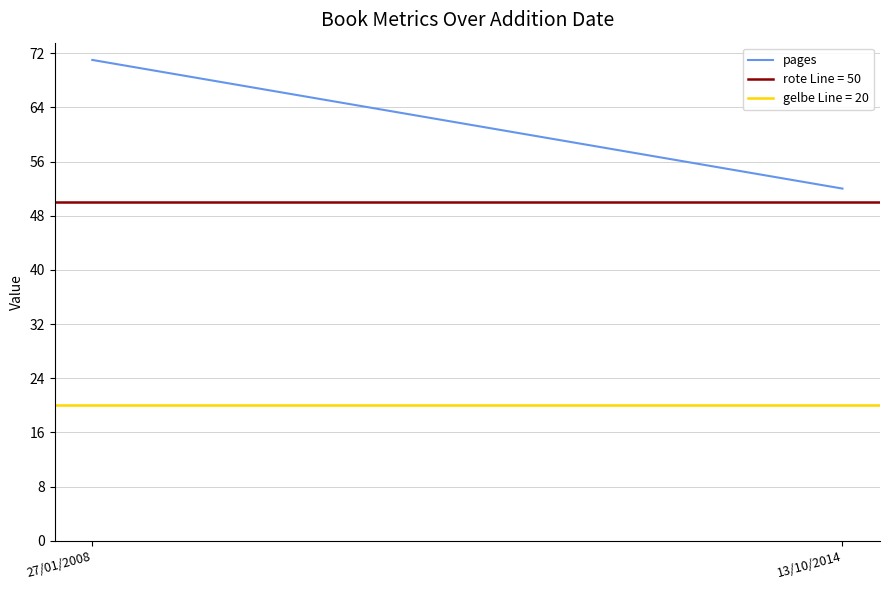

Rank the categories by value from highest to lowest.

27/01/2008, 13/10/2014